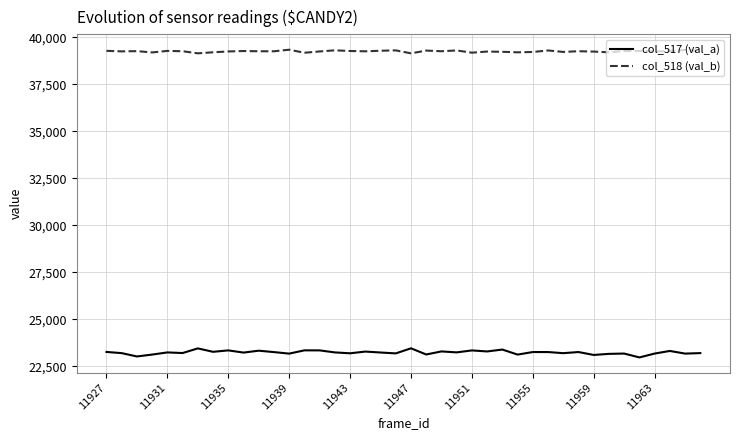

List the series in order of their peak value, lowest first.

col_517 (val_a), col_518 (val_b)